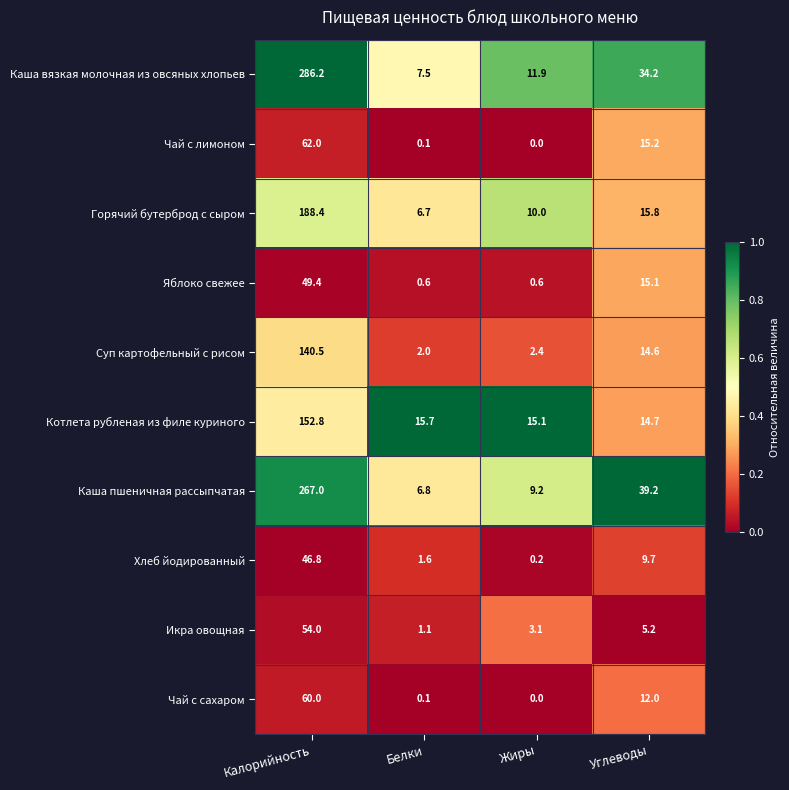

What is the maximum value shown in the chart?

286.2